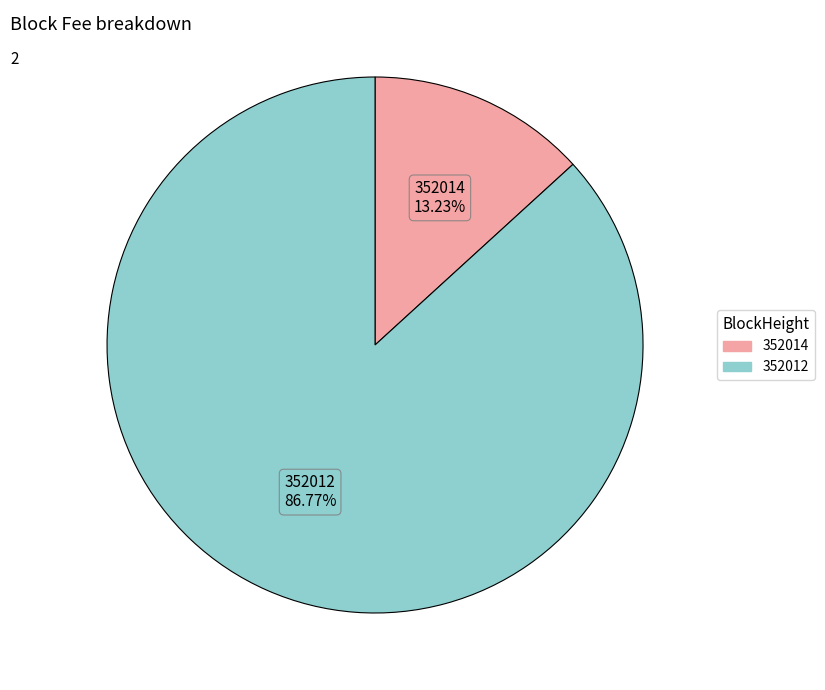

What portion of the pie excludes 352014?

86.8%